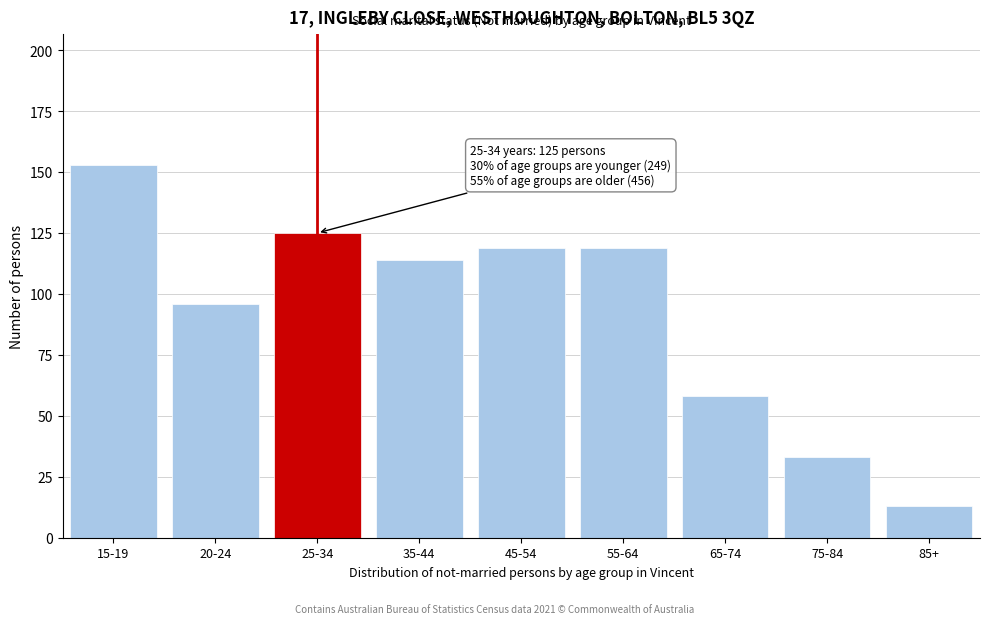

Reading right to left, extract all data points from this chart.

85+=13	75-84=33	65-74=58	55-64=119	45-54=119	35-44=114	25-34=125	20-24=96	15-19=153